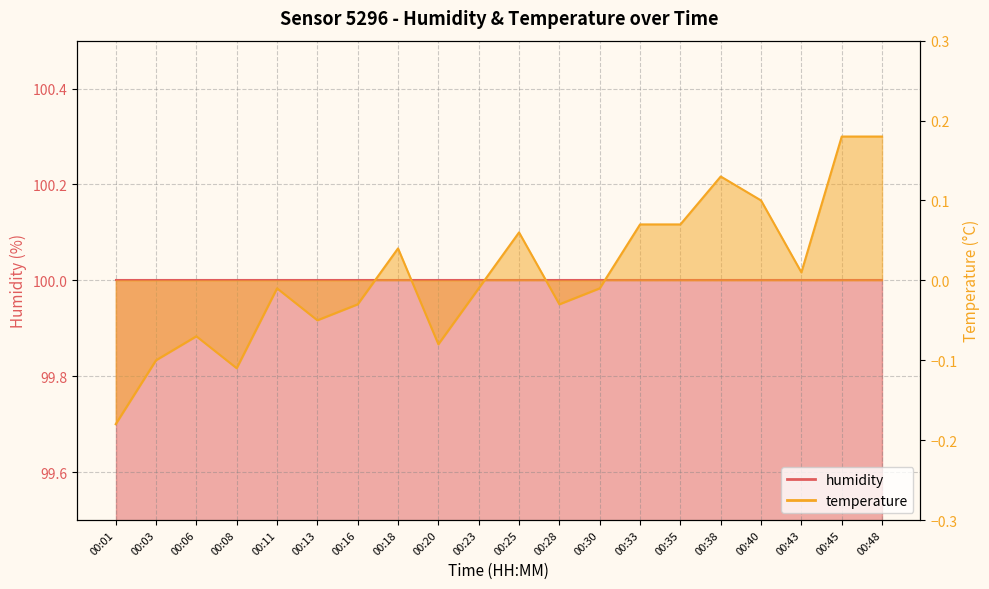

What is the difference between the maximum and second lowest values?

0.3